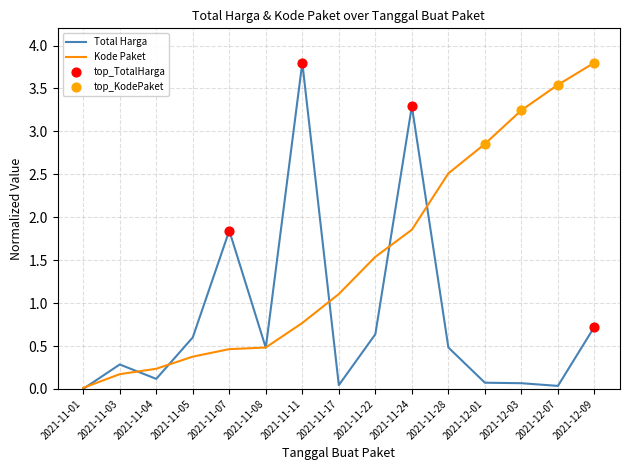

Which series has the largest total across all categories?

Kode Paket